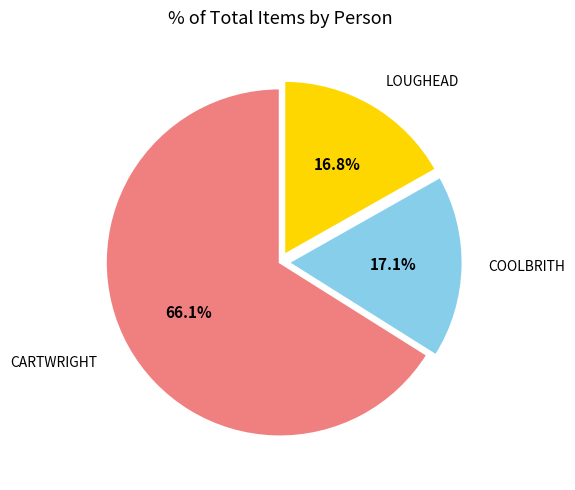

Is there a majority slice in this chart?

Yes